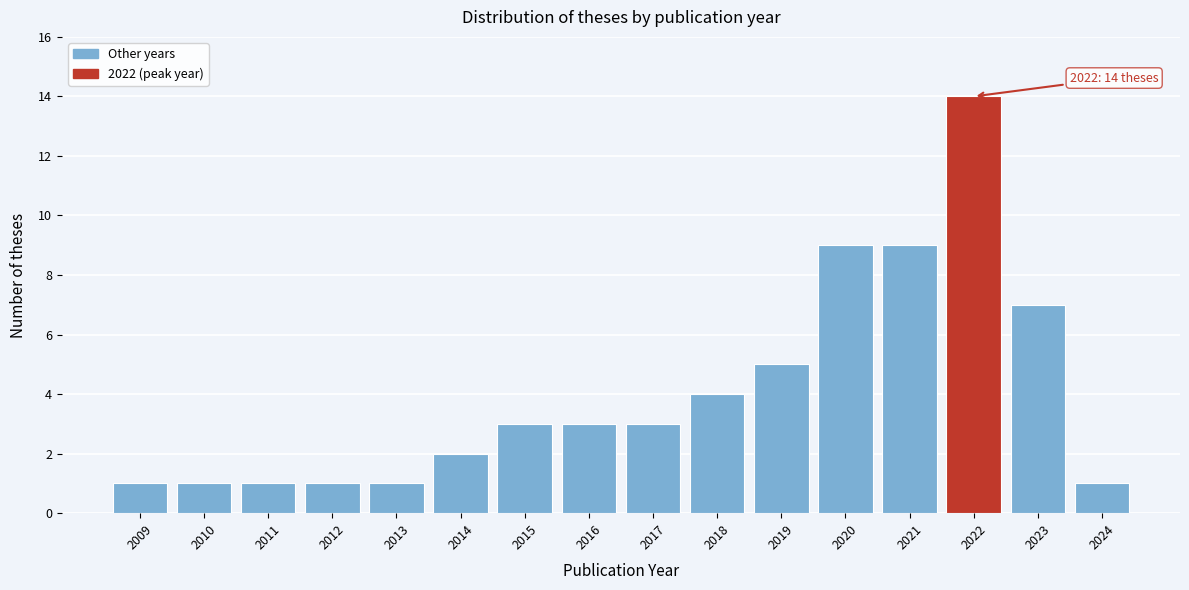

Reading left to right, transcribe all the data shown in this chart.

1	1	1	1	1	2	3	3	3	4	5	9	9	14	7	1